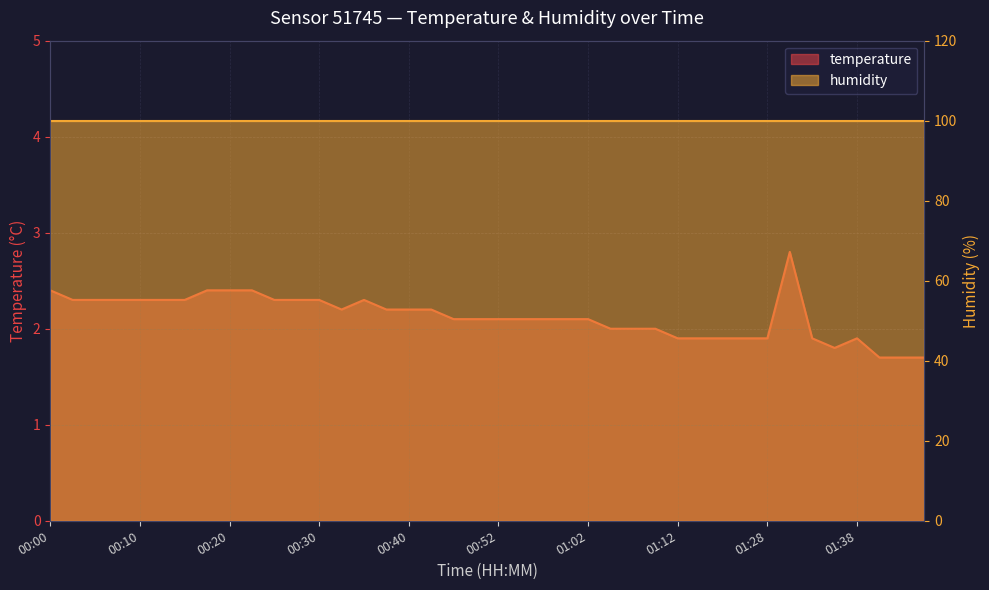

What is the change in value from 00:10 to 00:47?

-0.2